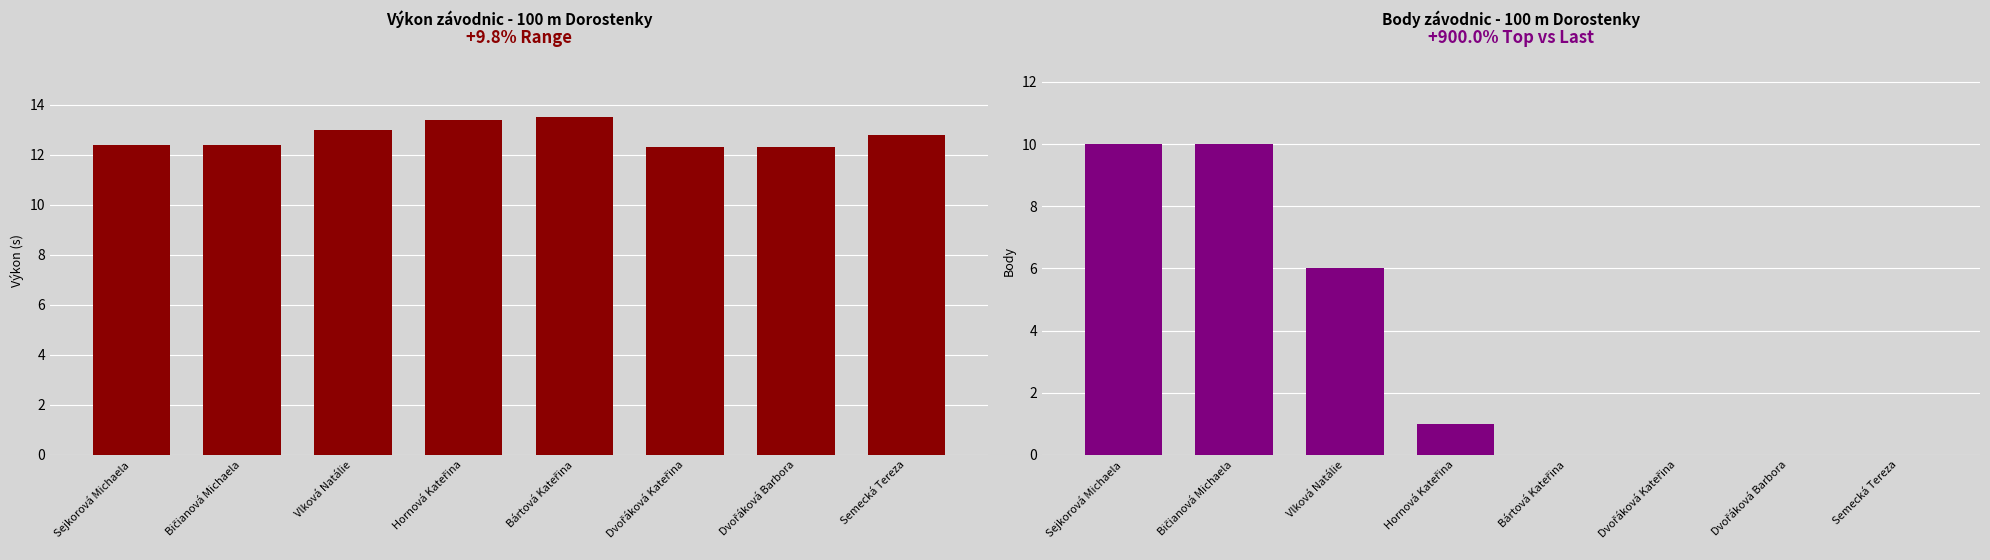

List the labels in order of Výkon value, largest first.

Bártová Kateřina, Hornová Kateřina, Vlková Natálie, Semecká Tereza, Sejkorová Michaela, Bičianová Michaela, Dvořáková Kateřina, Dvořáková Barbora